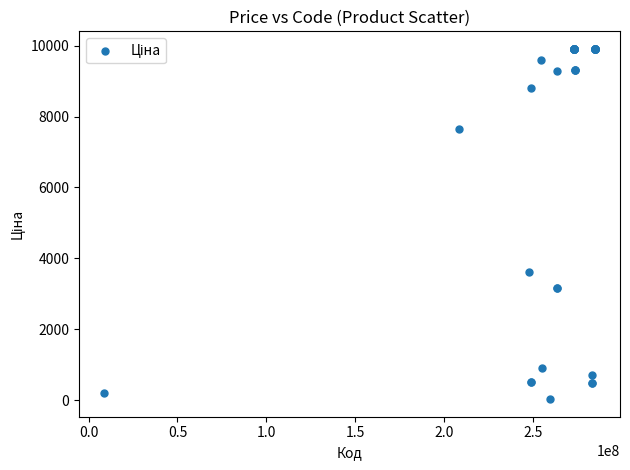

What Y value in the scatter plot is closest to 4969?

3622.2